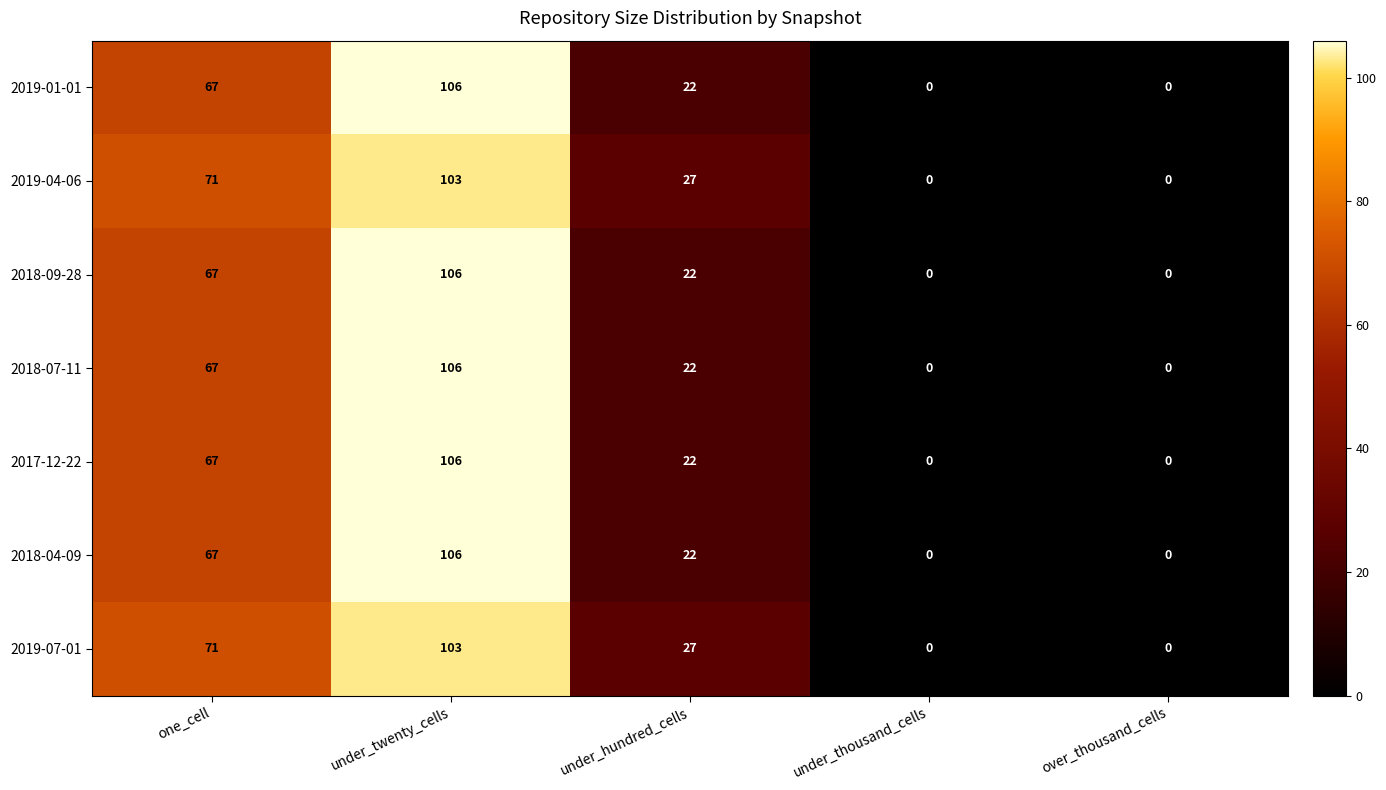

How many data points in 2019-01-01 are less than 22?

2